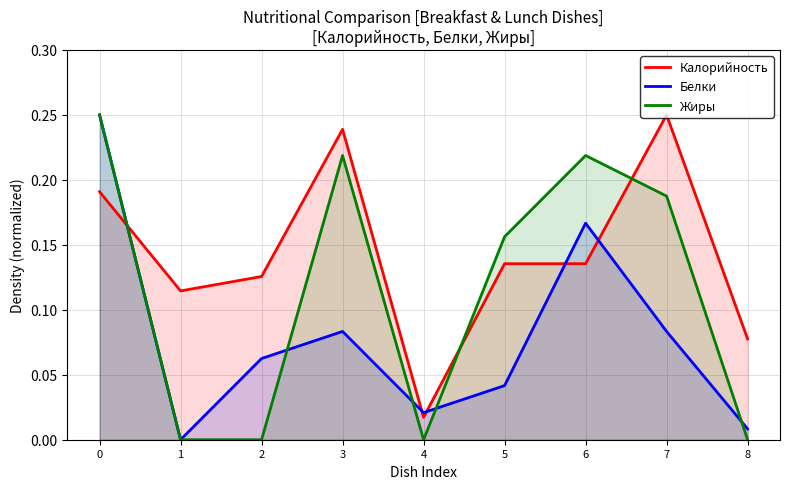

Where is the first local minimum for Жиры?

4